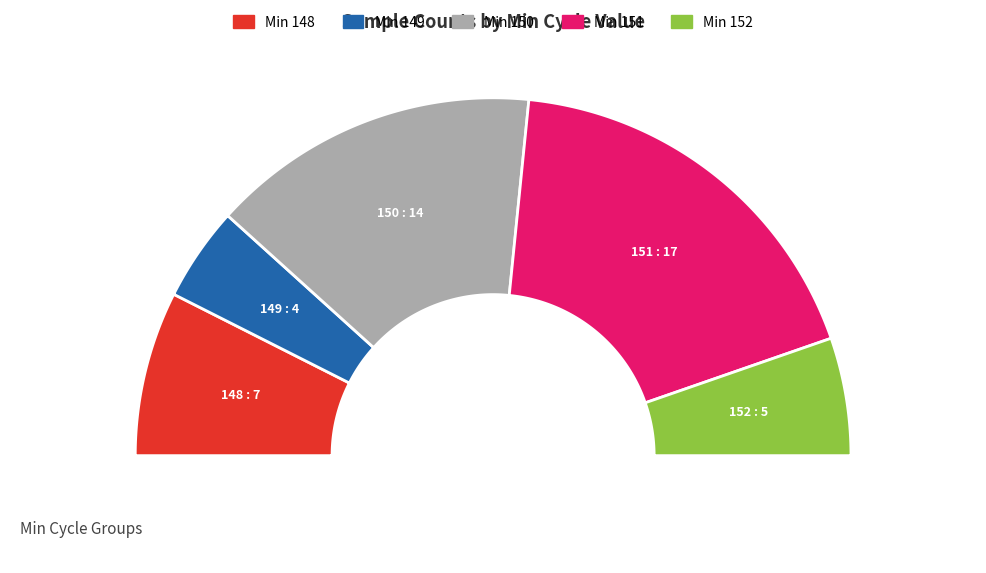

Does 152 represent more than half of the total?

No